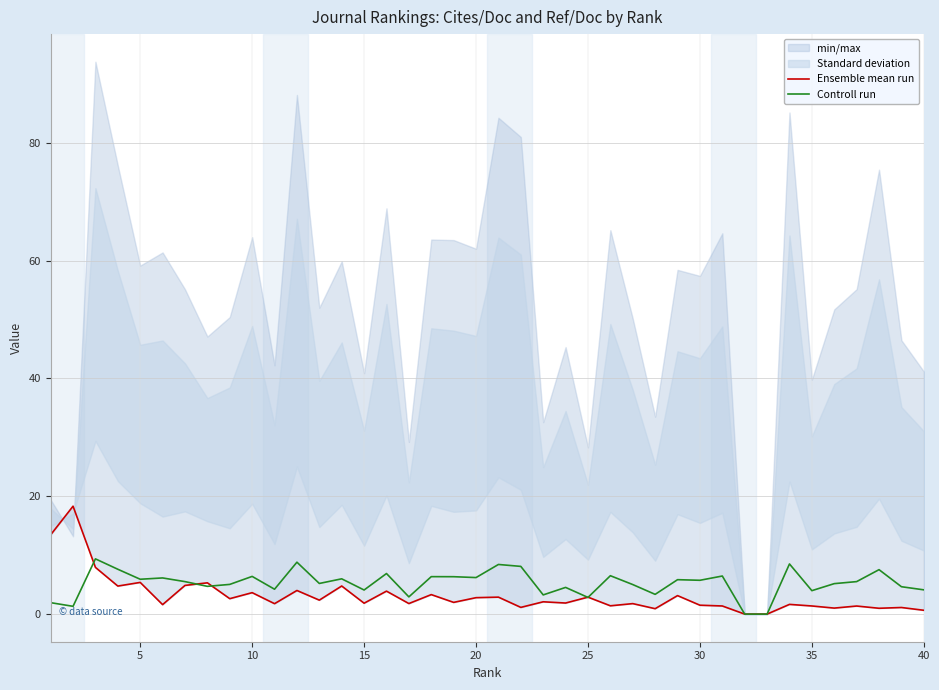

In Controll run, how many points are higher than both neighbors (excluding endpoints)?

14